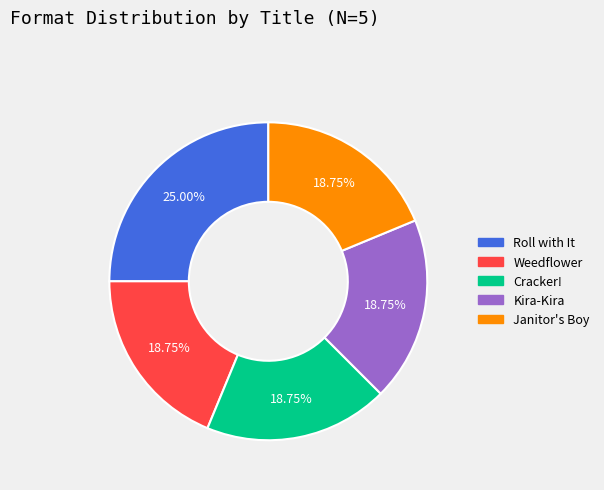

Which category has the biggest portion of the pie?

Roll with It